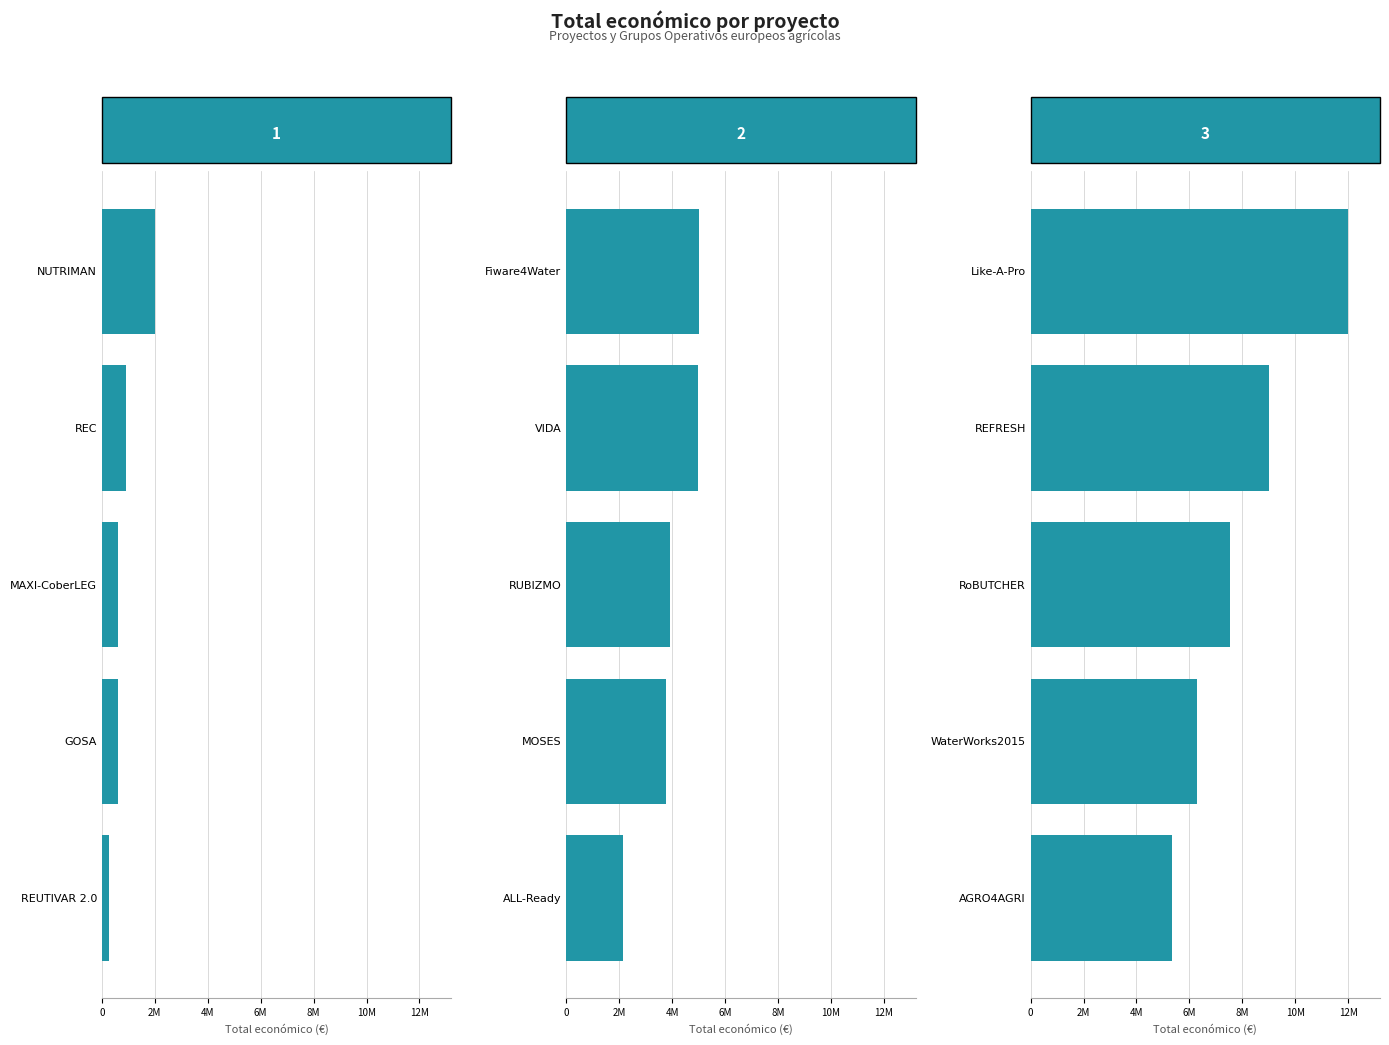

What is the greatest value displayed?

11999659